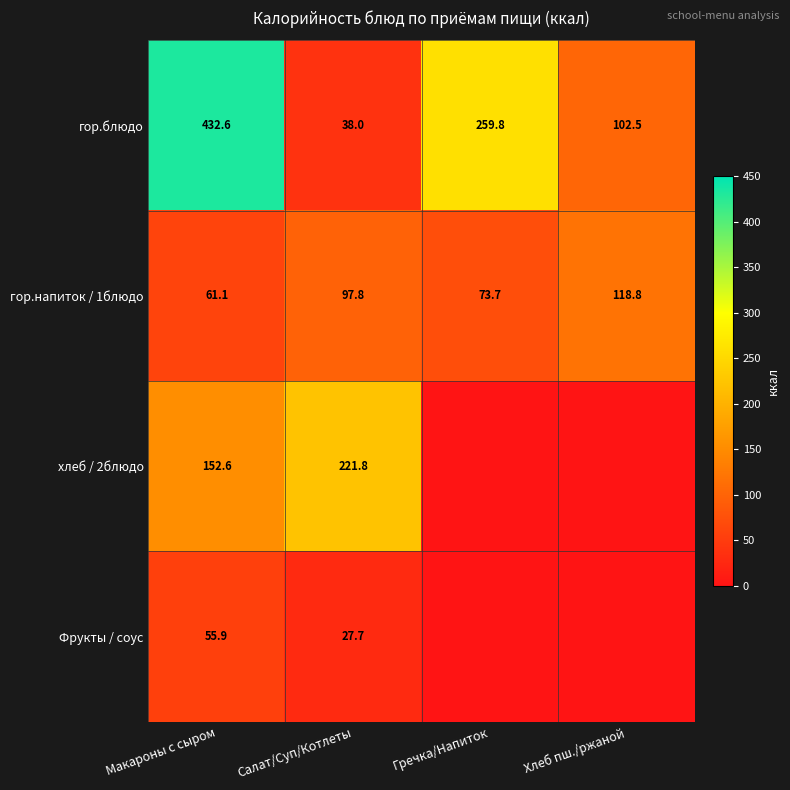

List the labels in order of гор.напиток / 1блюдо value, largest first.

Хлеб пш./ржаной, Салат/Суп/Котлеты, Гречка/Напиток, Макароны с сыром